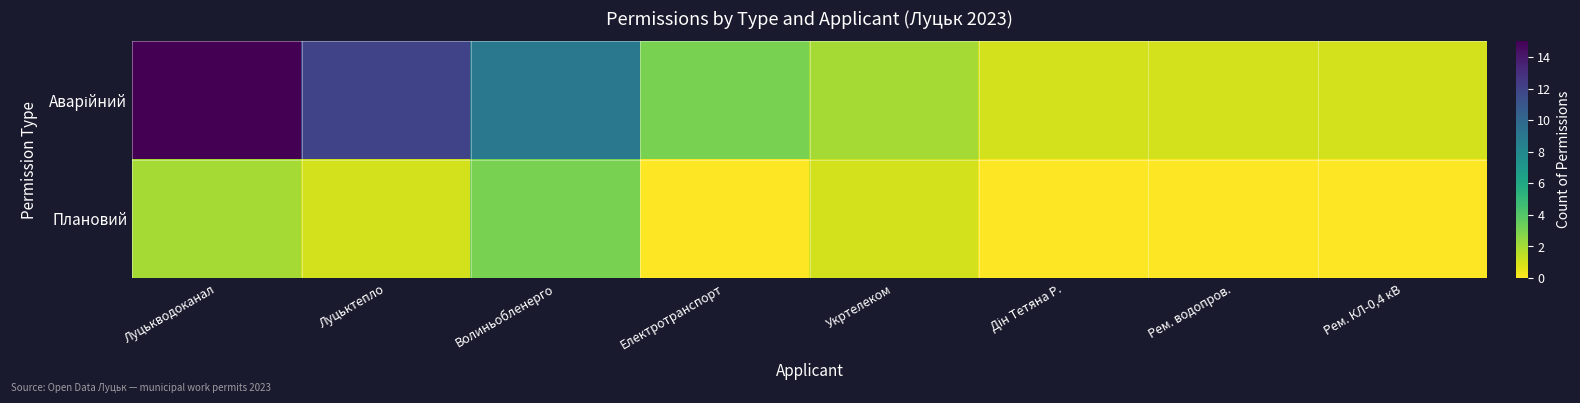

What is the greatest value displayed?

15